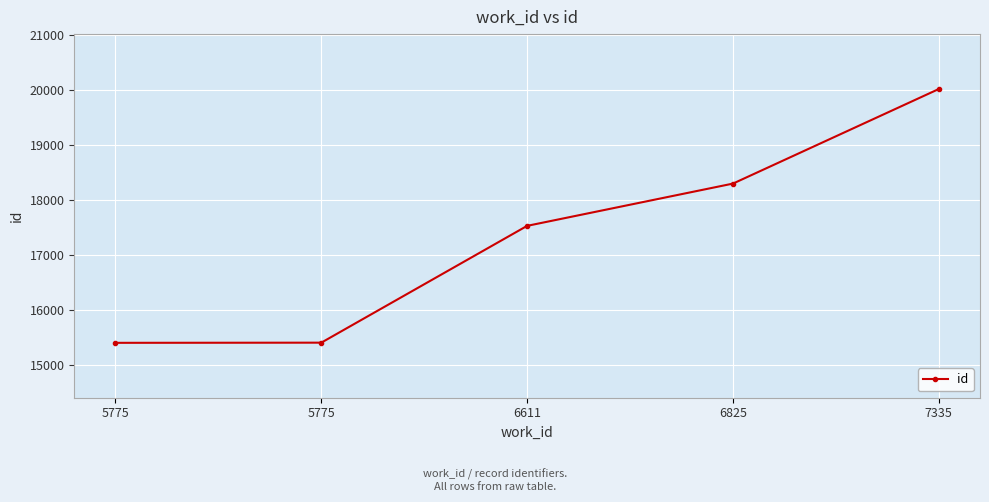

True or false: the data has more than 1 interior local peaks.

False